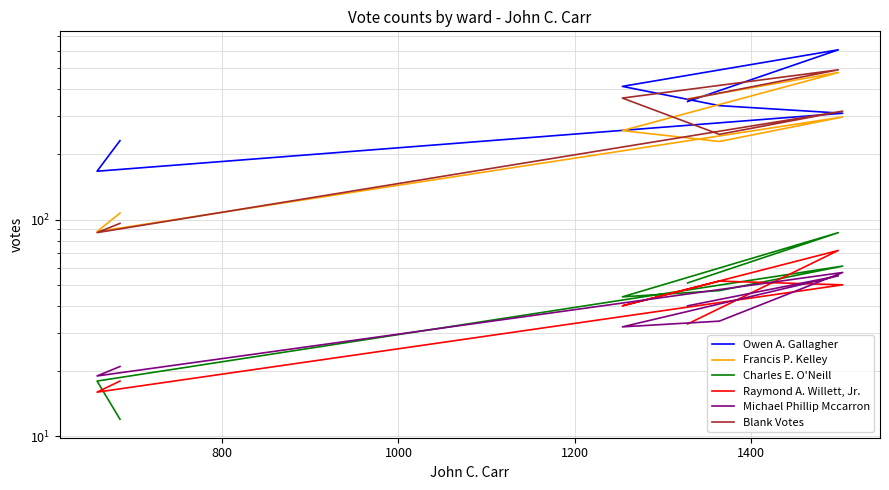

What is the total value across all series at 800?

1786